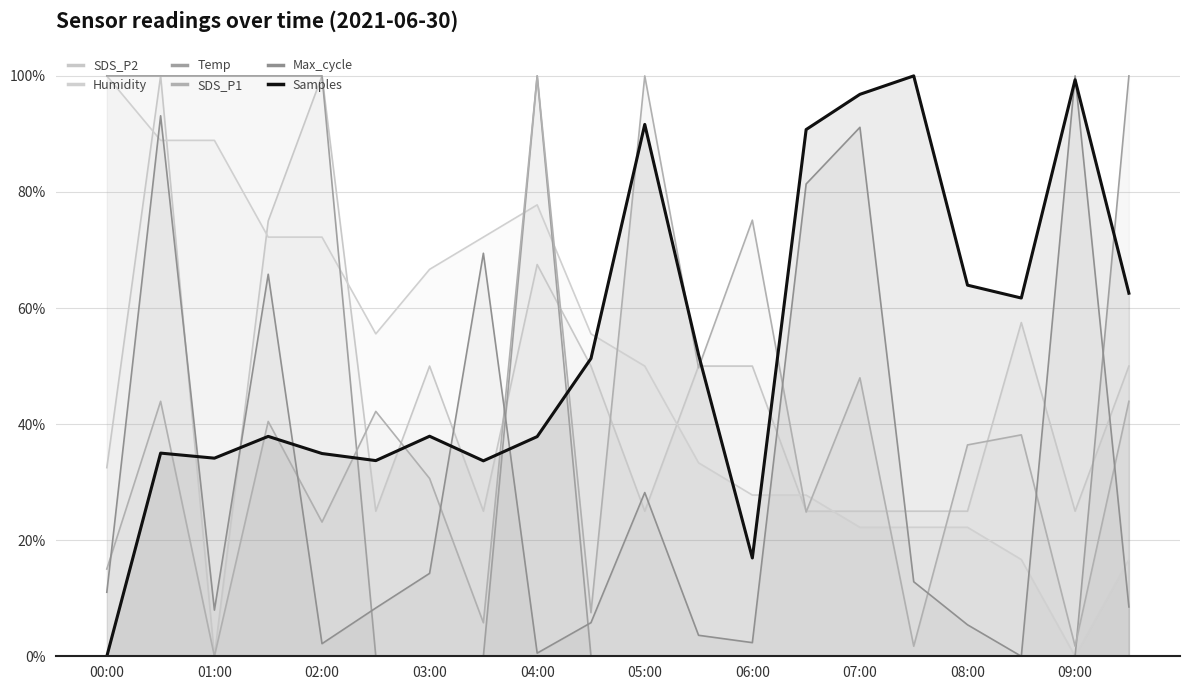

How many categories are shown in the chart?

20